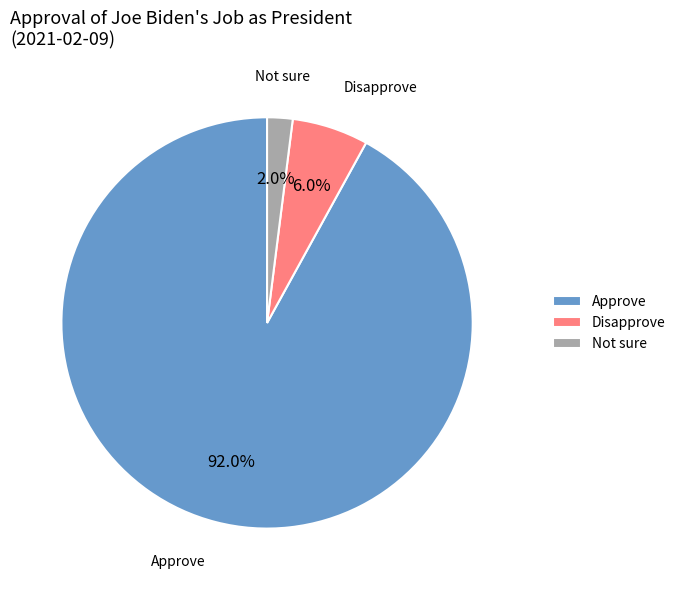

What is the smallest slice in the pie chart?

Not sure